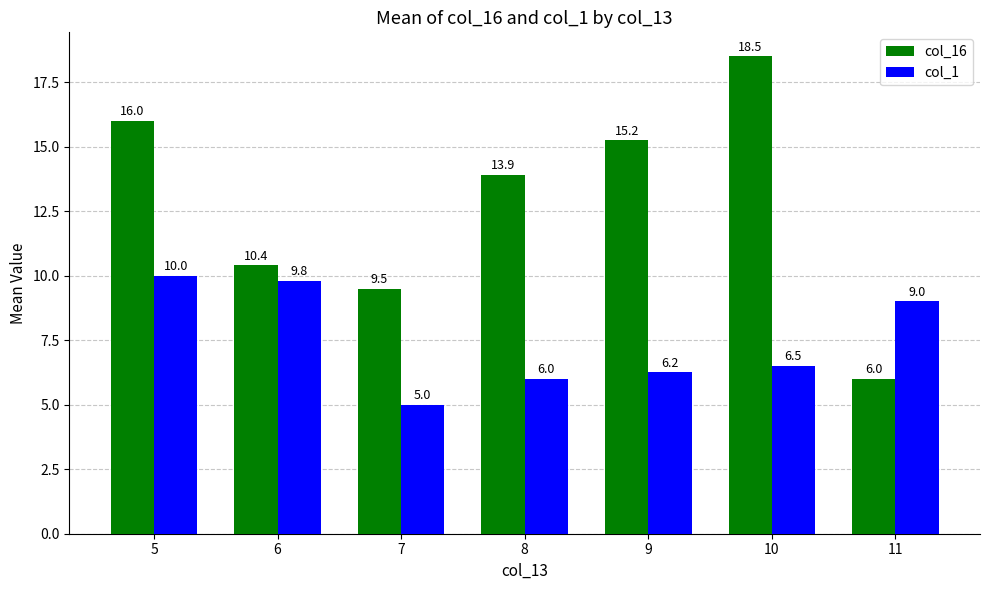

Where is col_1 nearest to the value 7?

10